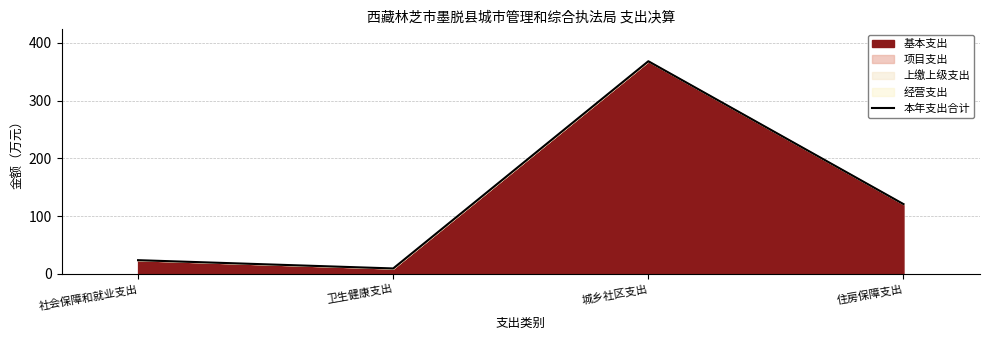

Is it true that the value at 社会保障和就业支出 is 37.6?

False